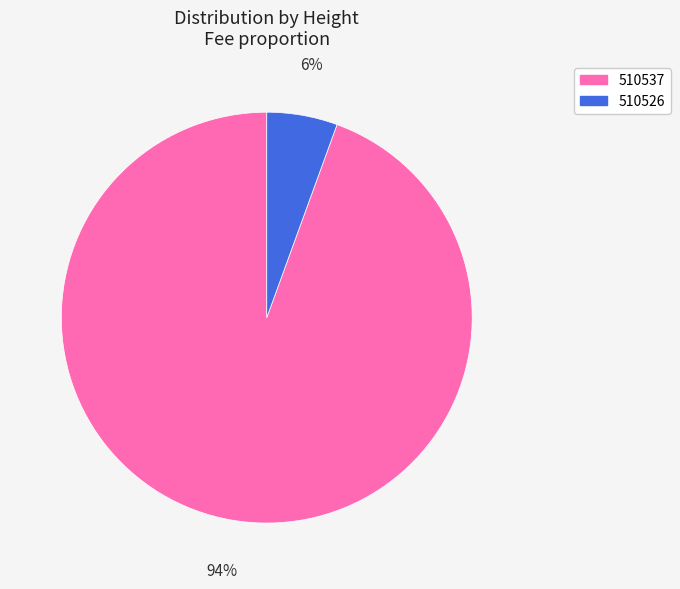

How many segments does this pie chart have?

2